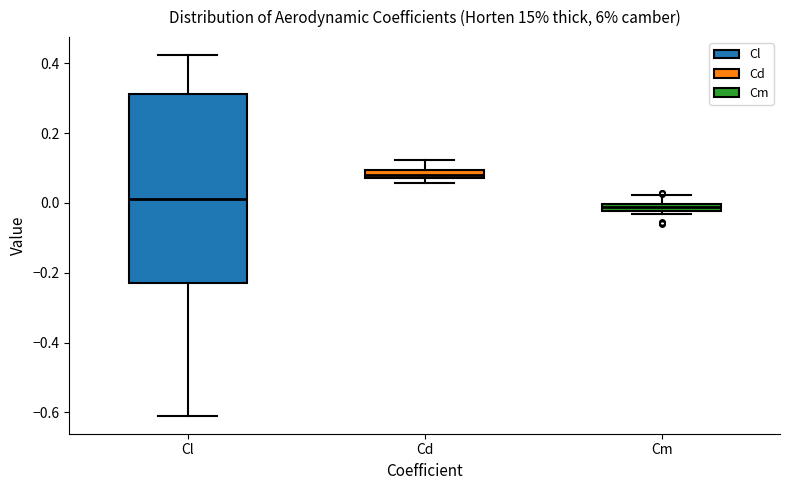

Which box has the highest median line?

Cd